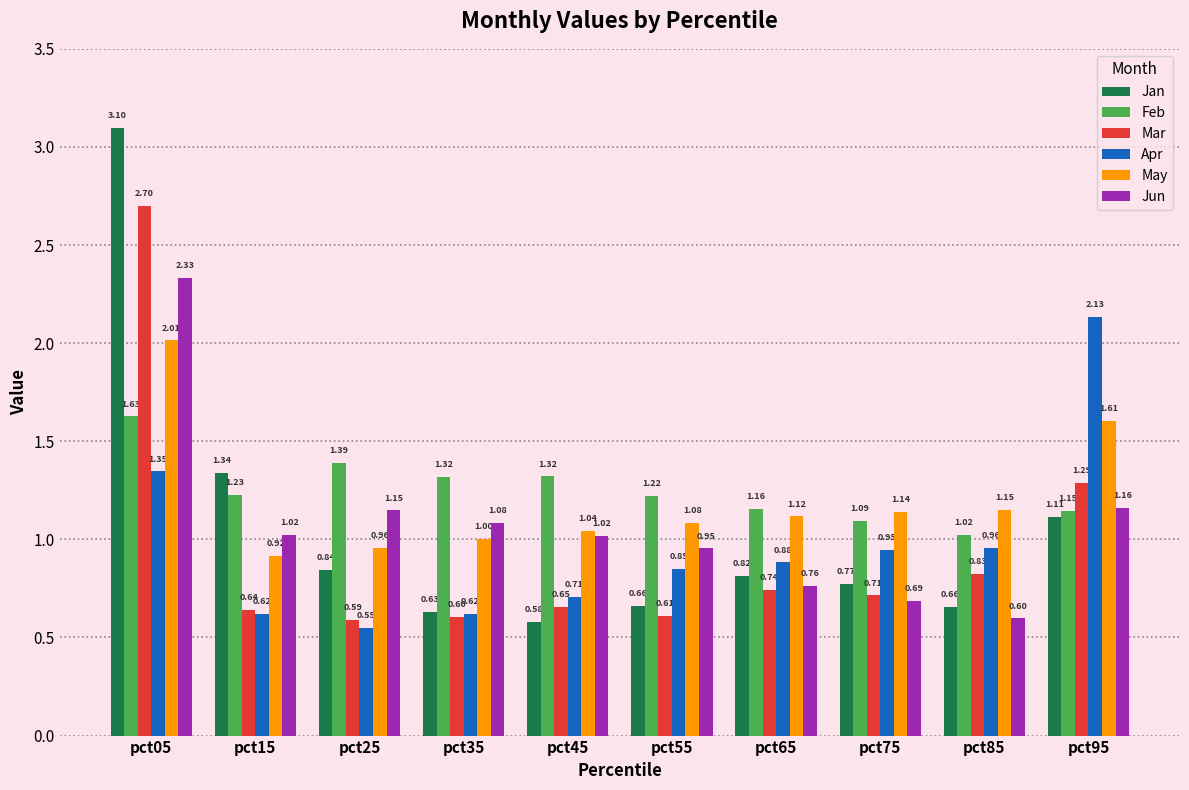

What is the minimum value for Mar?

0.6